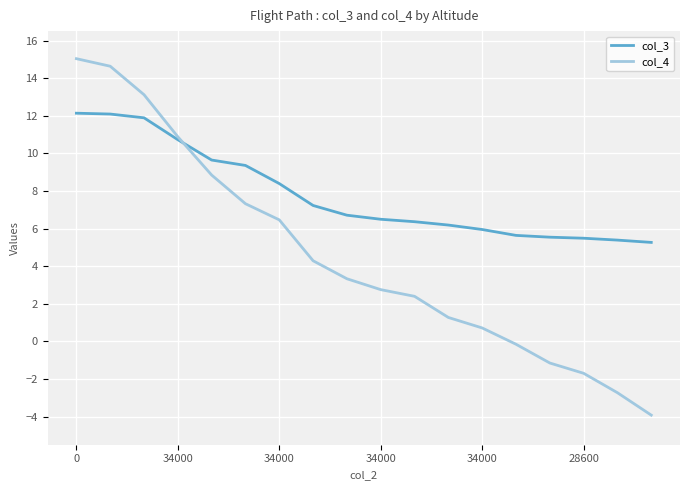

At how many categories does at least one series exceed 0?

18